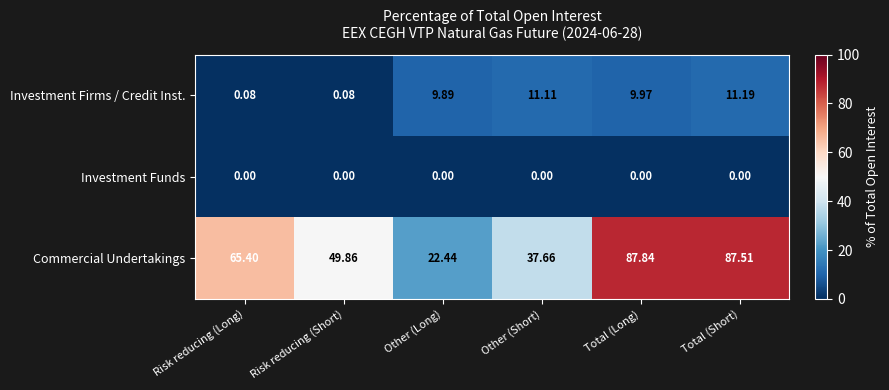

At how many categories does at least one series exceed 39?

4